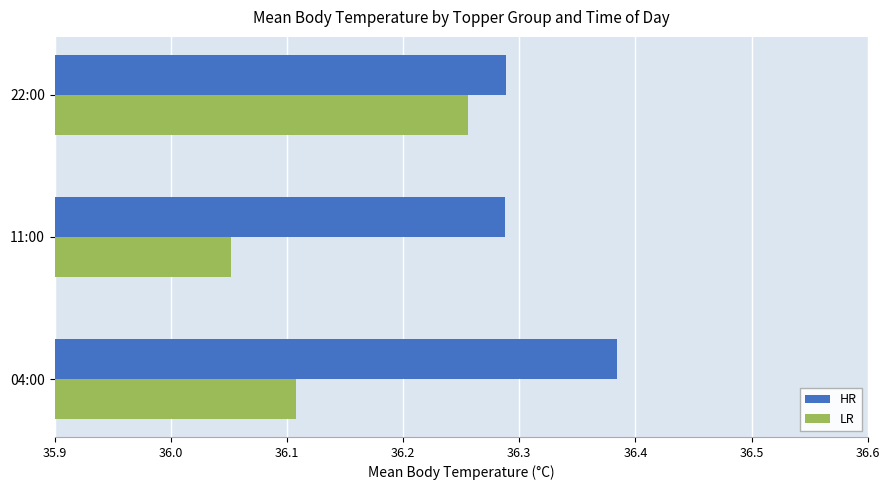

Which series has the widest spread of values?

LR